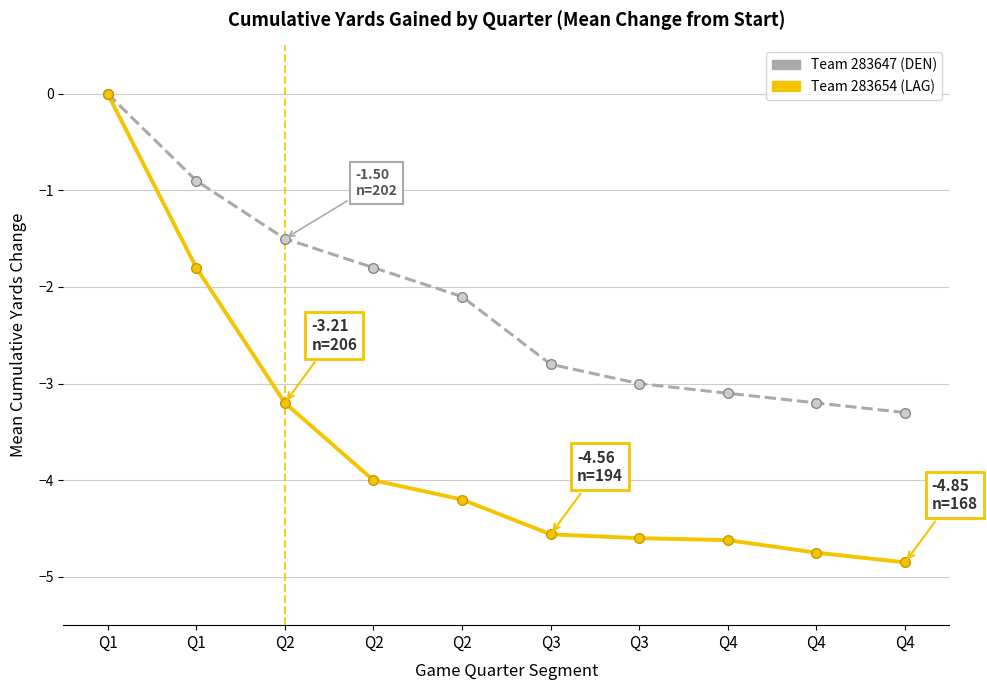

The value of Team 283647 (DEN) at Q3 is -4.7. True or false?

False